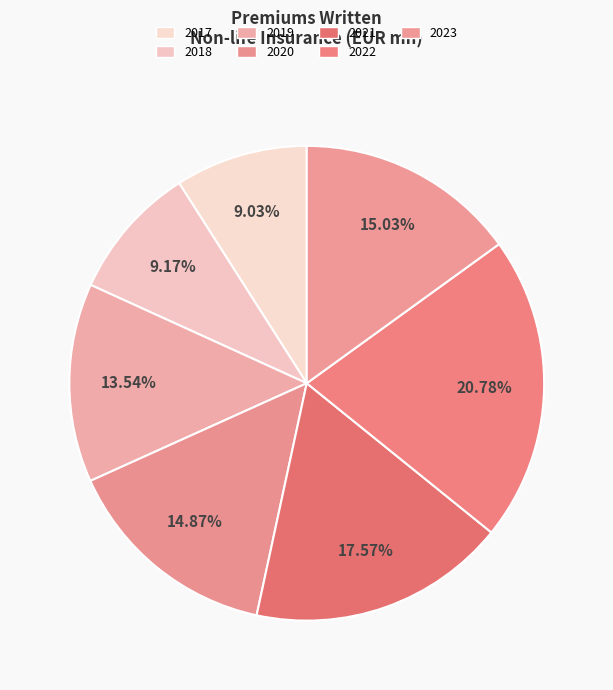

What is the total percentage of 2023 and 2020?

29.9%